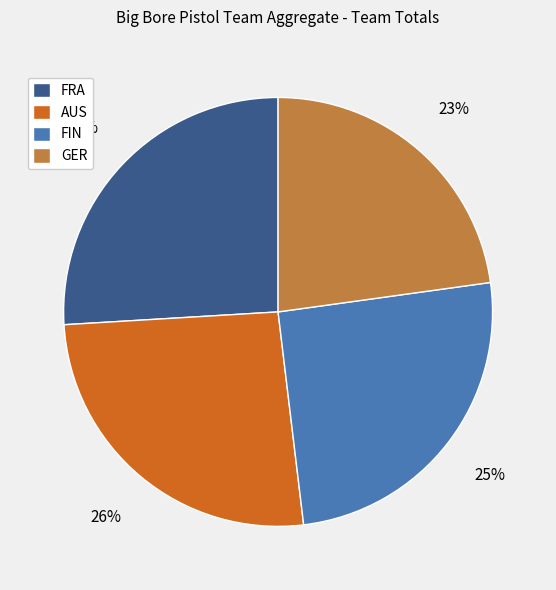

Is it true that FRA is 14% of the pie?

False